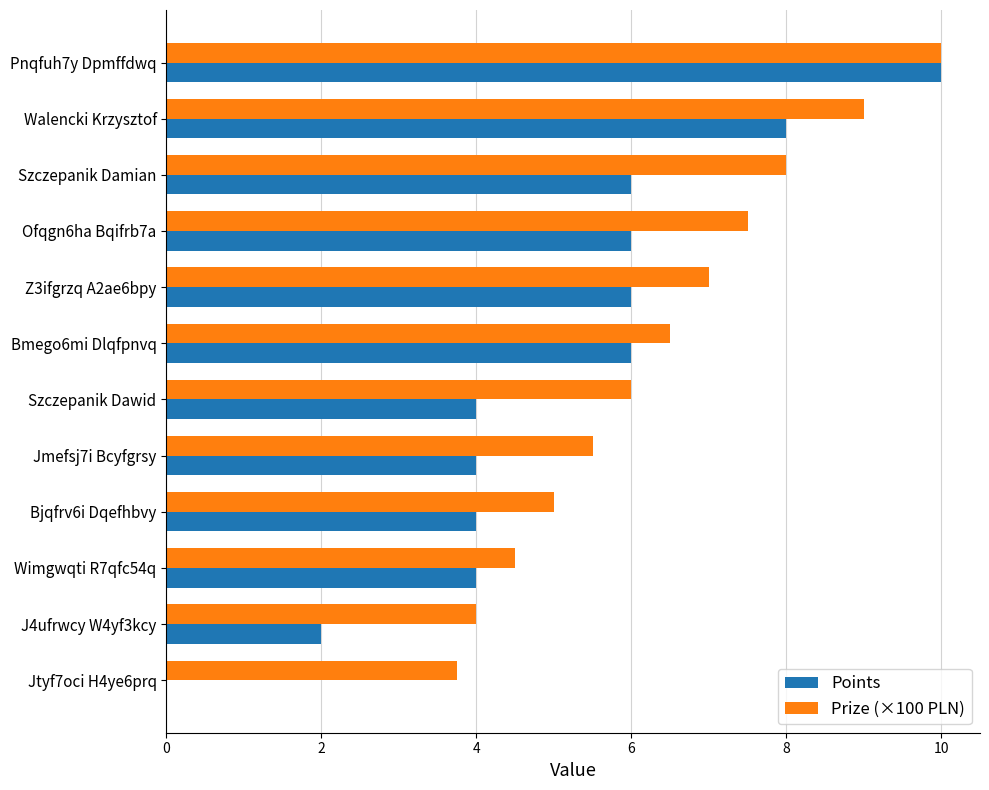

What is the maximum value shown in the chart?

10.0